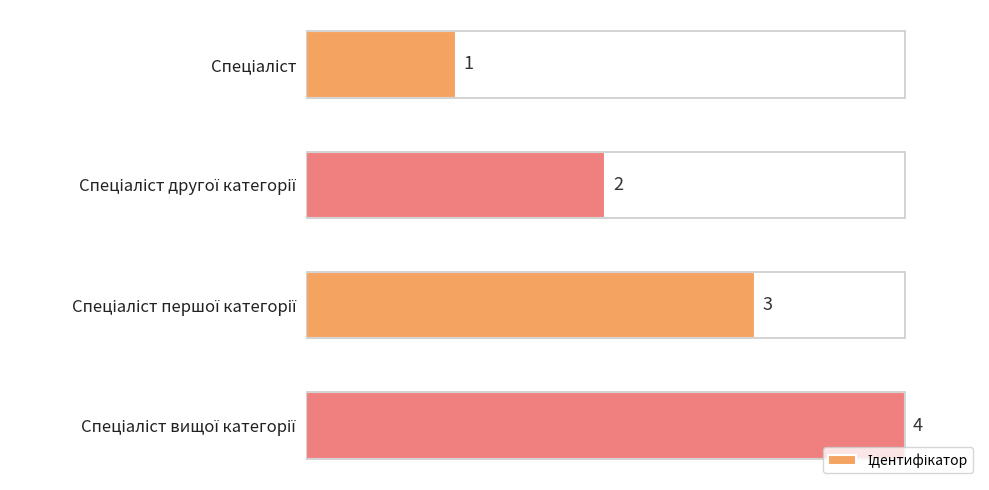

How many categories are shown in the chart?

4